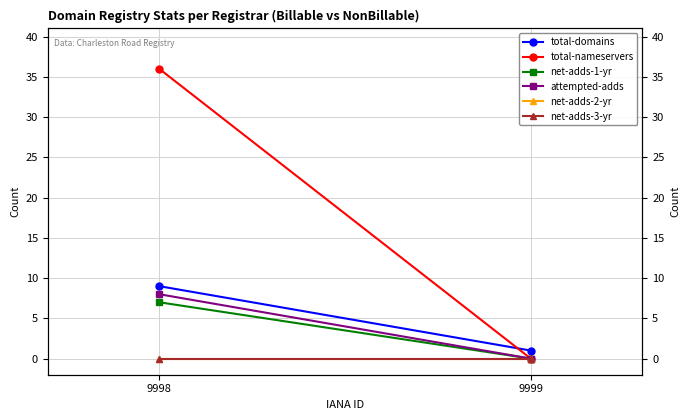

What is the value of the total-domains point at the 1st from the left?

9